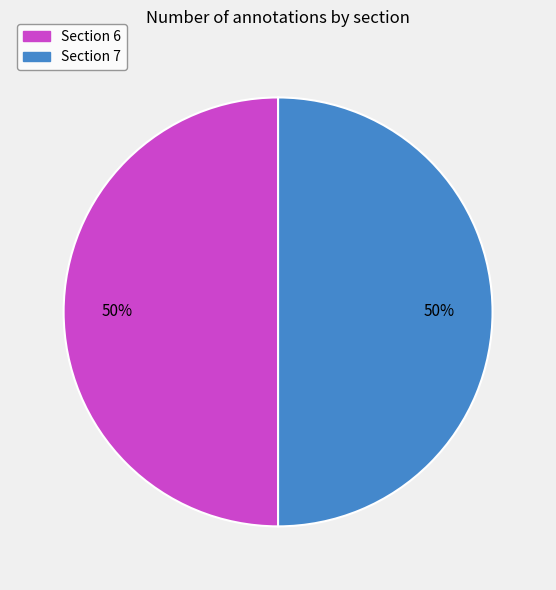

Is the sum of Section 6 and Section 7 greater than half?

Yes